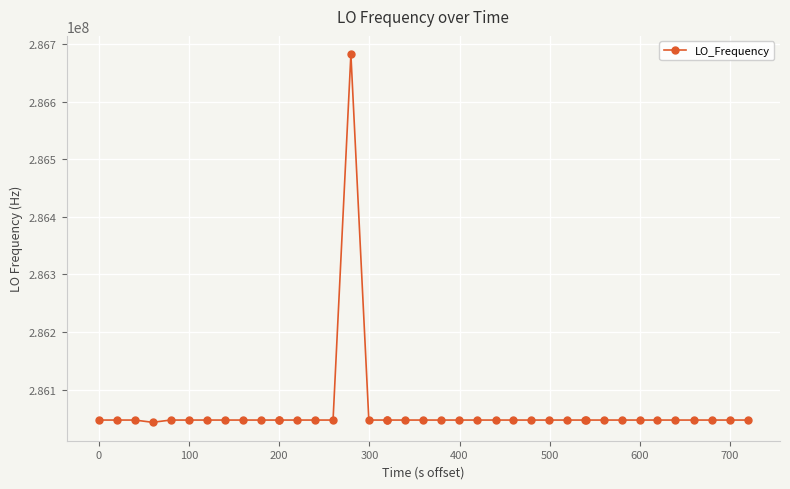

Is this an area chart (filled region under the line)?

No